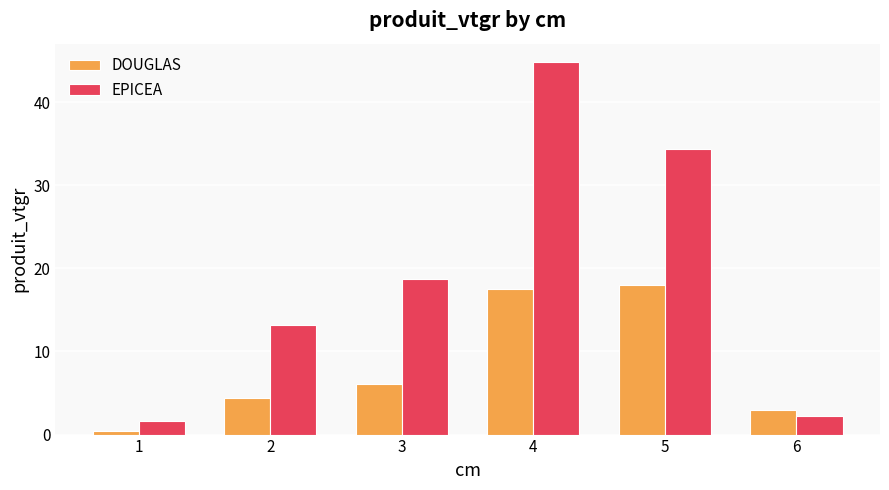

What is the value of the EPICEA bar at the 6th from the left?

2.3